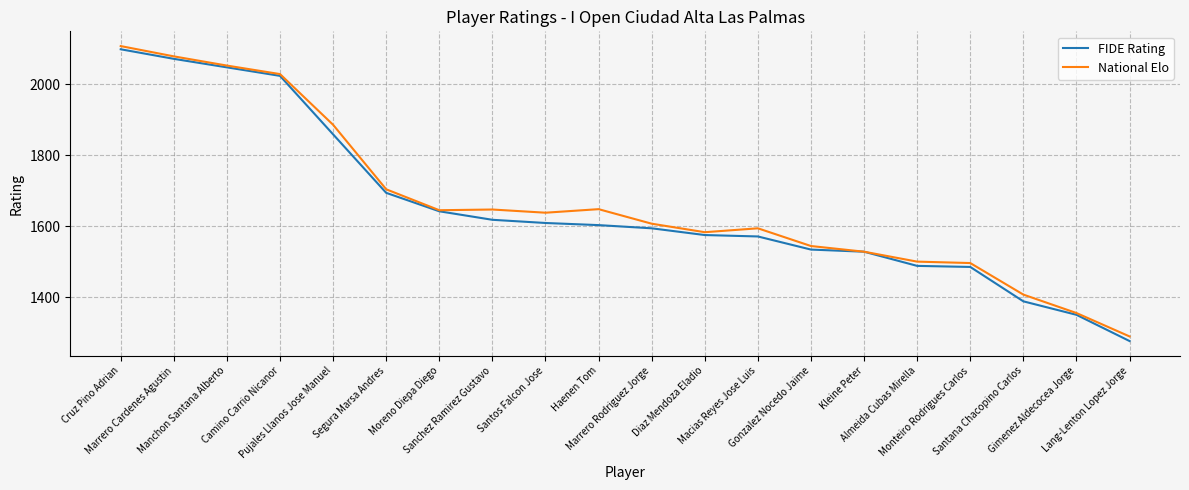

Which series has the largest range (max minus min)?

FIDE Rating